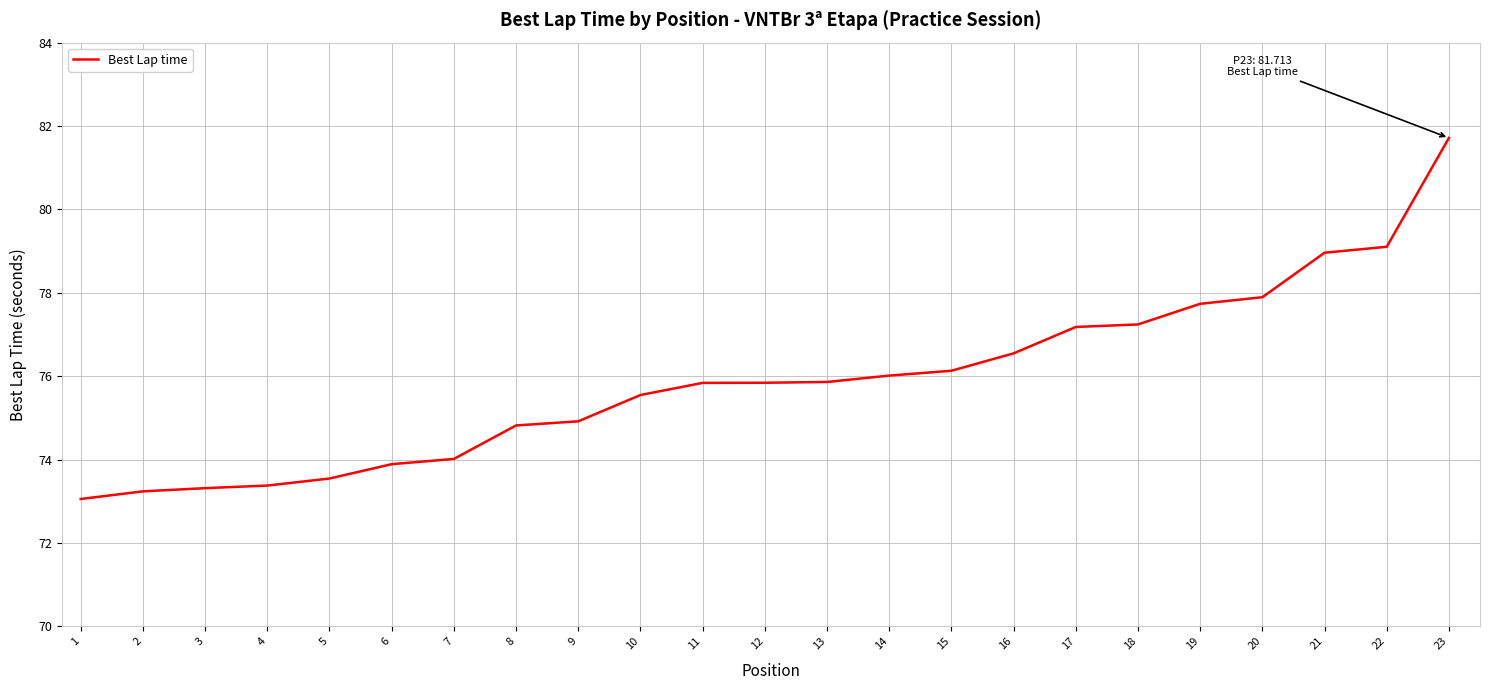

Which has a higher value, 17 or 7?

17